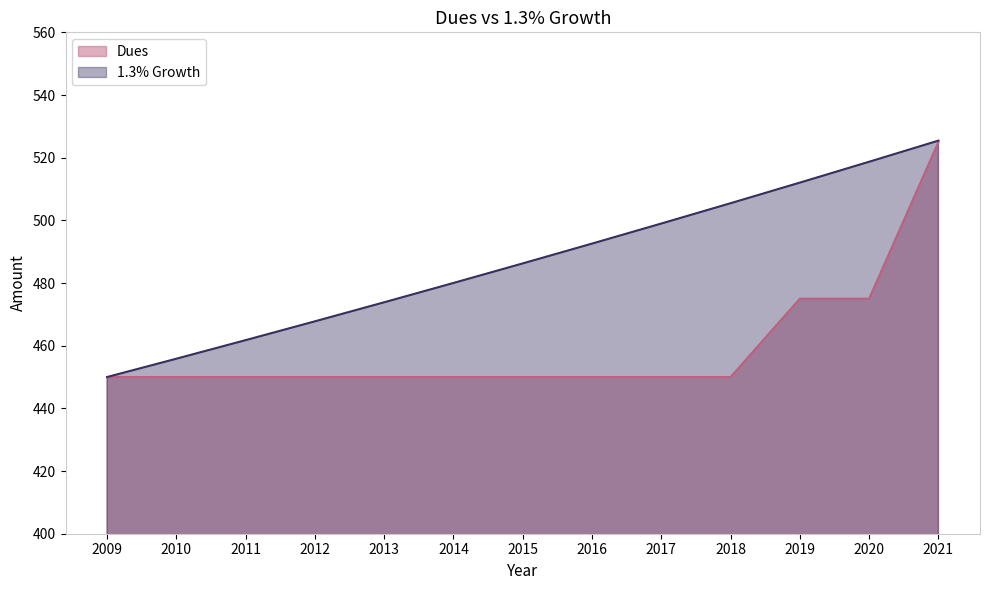

Which series has the largest total across all categories?

1.3% Growth